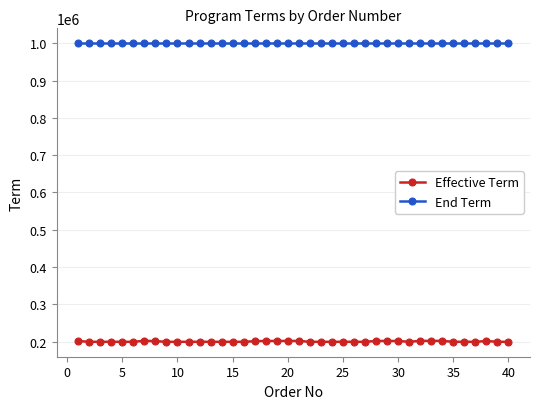

Which series has the largest range (max minus min)?

Effective Term